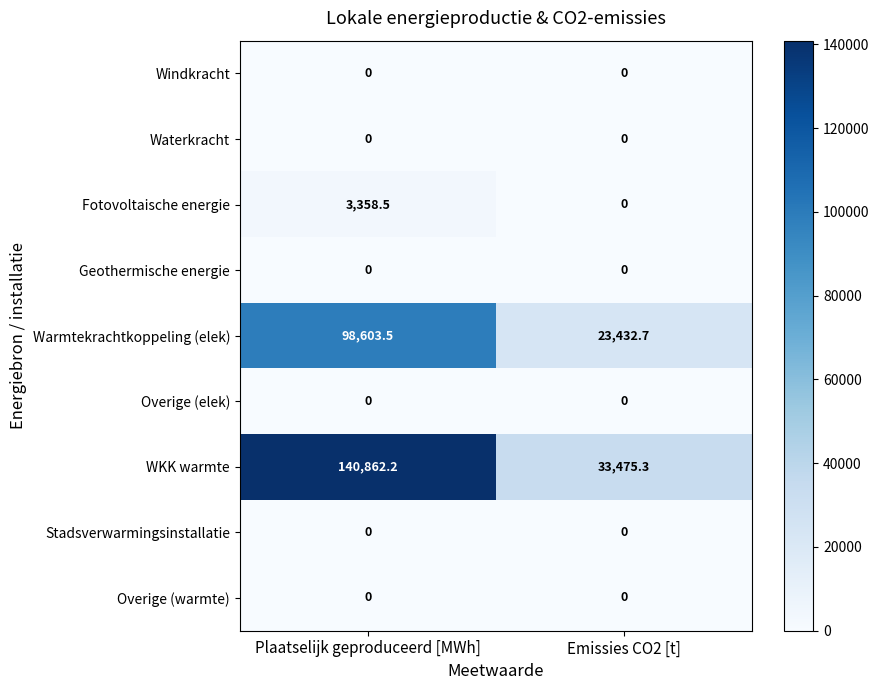

At which label does WKK warmte first exceed 140862?

Plaatselijk geproduceerd [MWh]